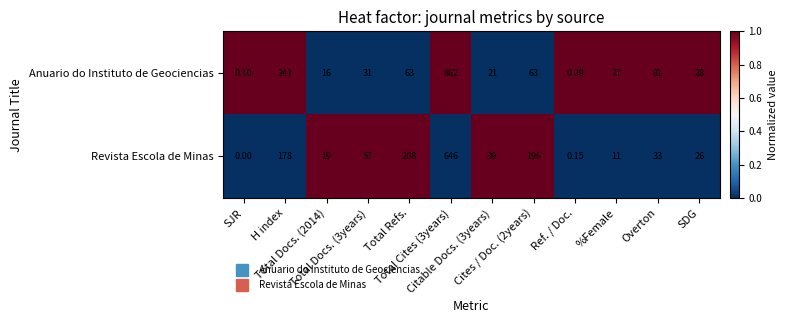

At which category is the sum across all series the highest?

Total Cites (3years)